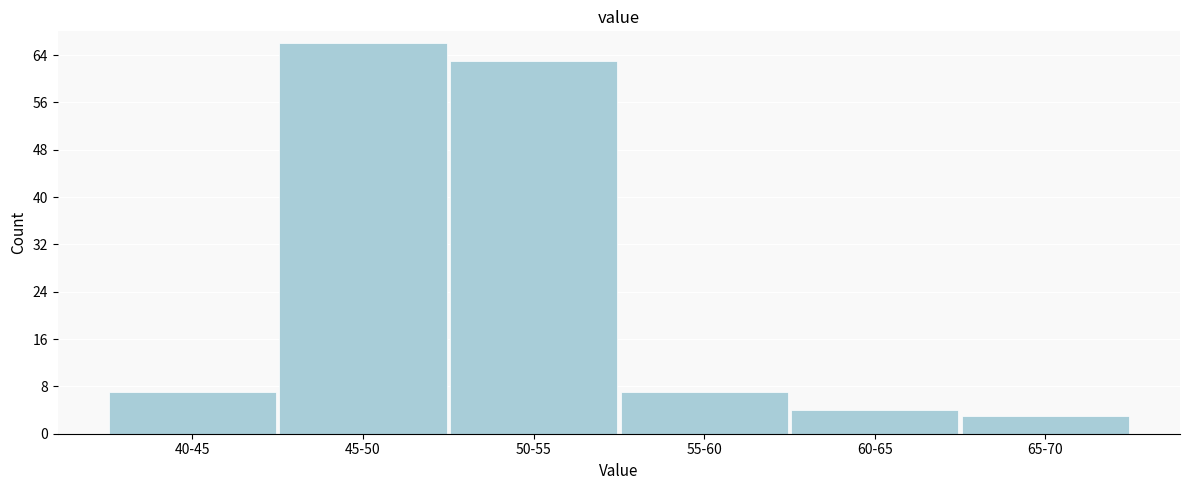

Reading left to right, transcribe all the data shown in this chart.

7	66	63	7	4	3